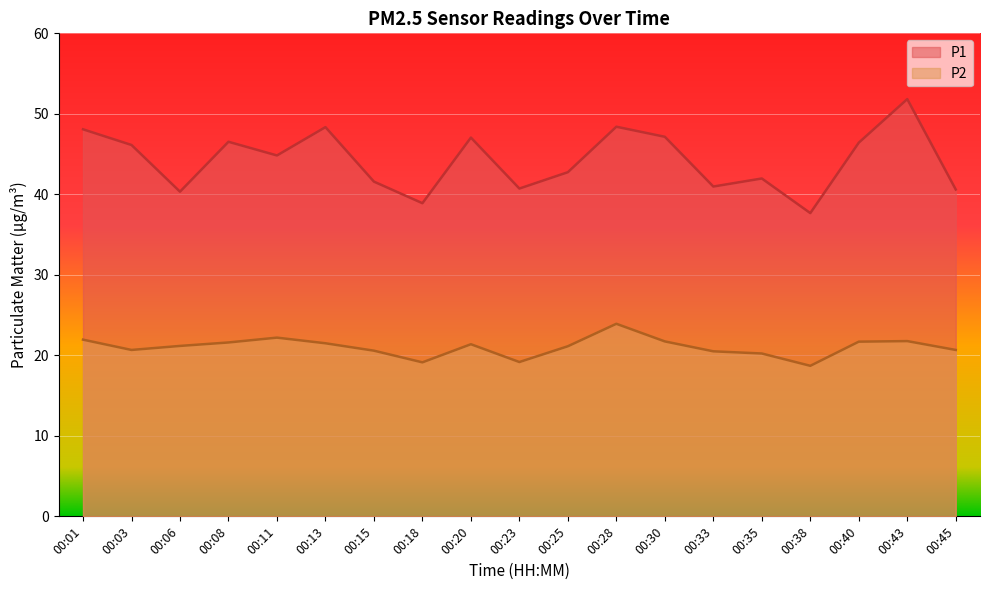

What is the total value across all series at 00:13?

69.8